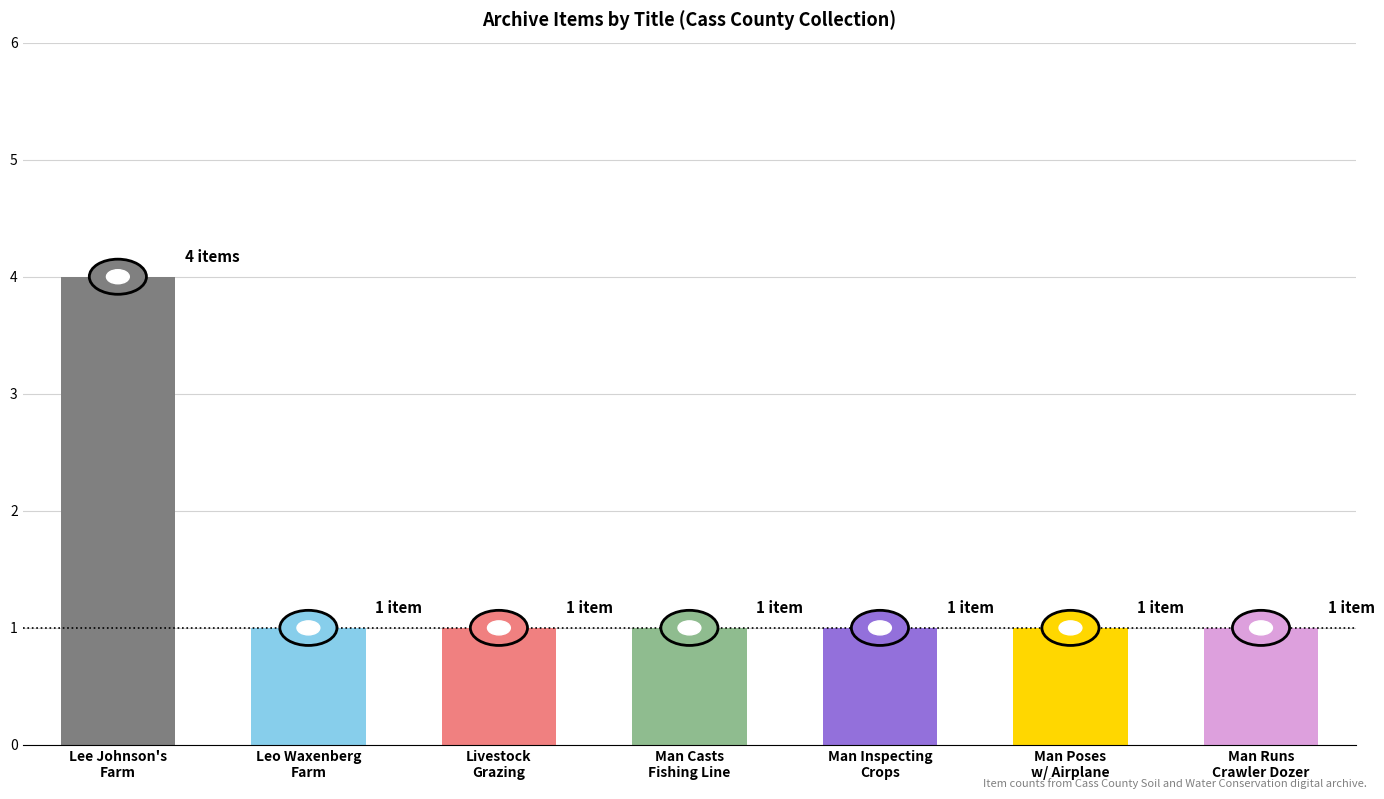

Are the bars horizontal?

No